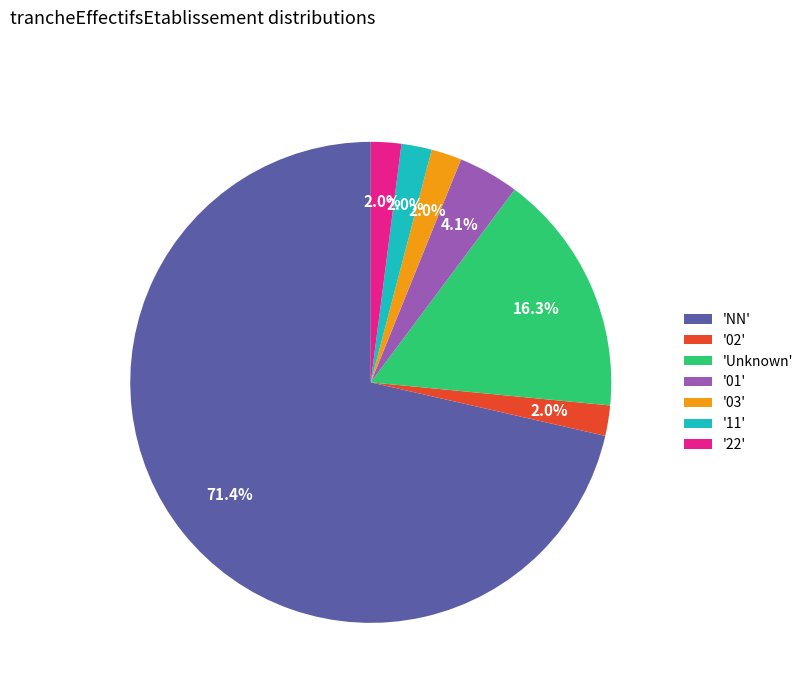

Which category has the biggest portion of the pie?

'NN'